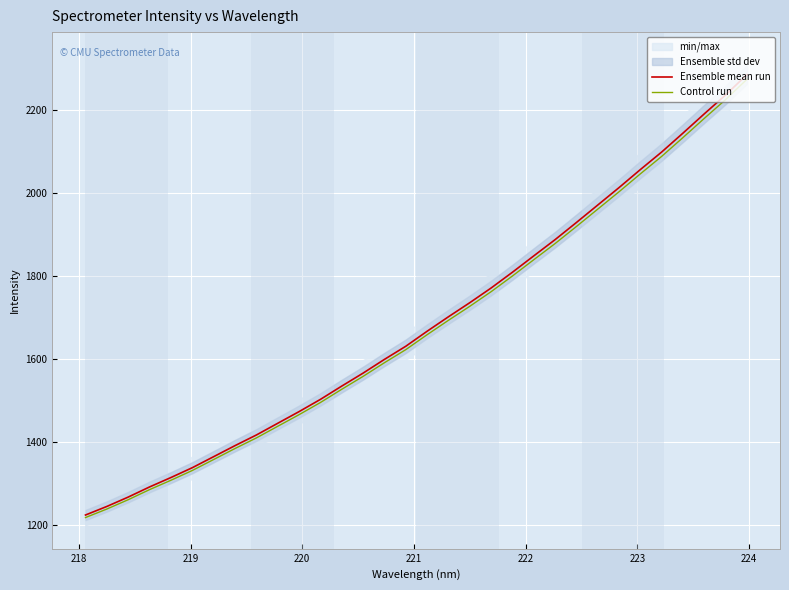

What is the lowest value of the Control run series?

1218.9